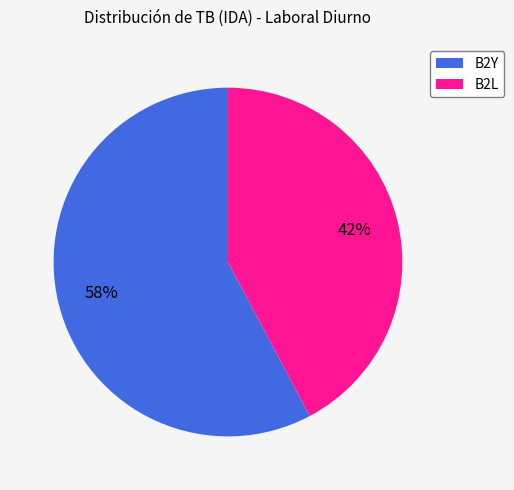

Is there any slice that represents more than half of the pie?

Yes